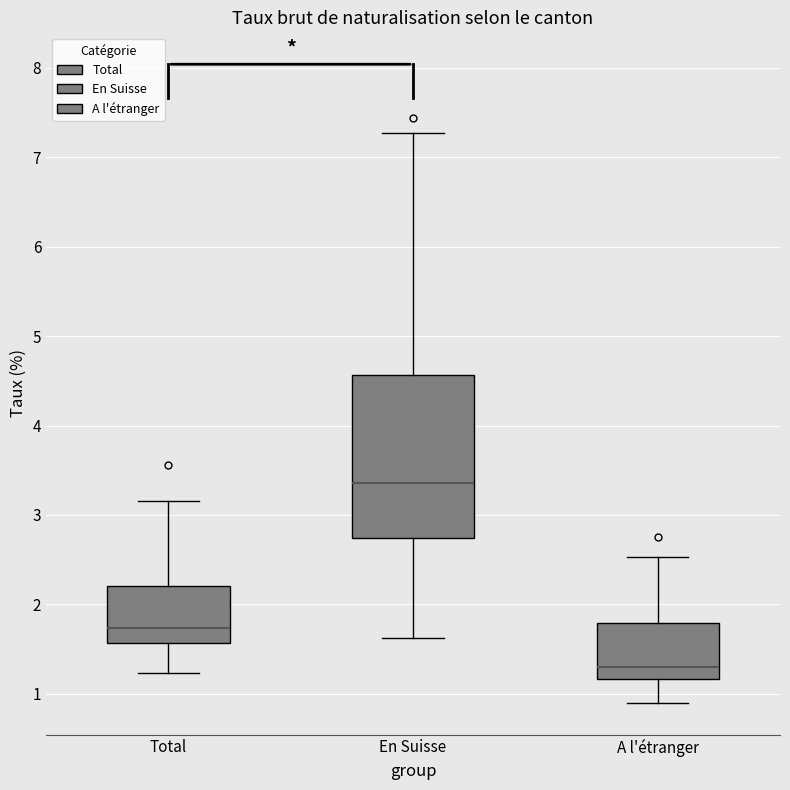

Reading left to right, transcribe this box plot: for each box, give where its median line is, the range the box spans, and where its two whiskers end, as read against the y-axis. The values are not printed on the chart, so give them approximately, as read against the axis.

Total: median 1.7, box 1.6 to 2.2, whiskers 1.2 to 3.2
En Suisse: median 3.4, box 2.7 to 4.6, whiskers 1.6 to 7.3
A l'étranger: median 1.3, box 1.2 to 1.8, whiskers 0.9 to 2.5